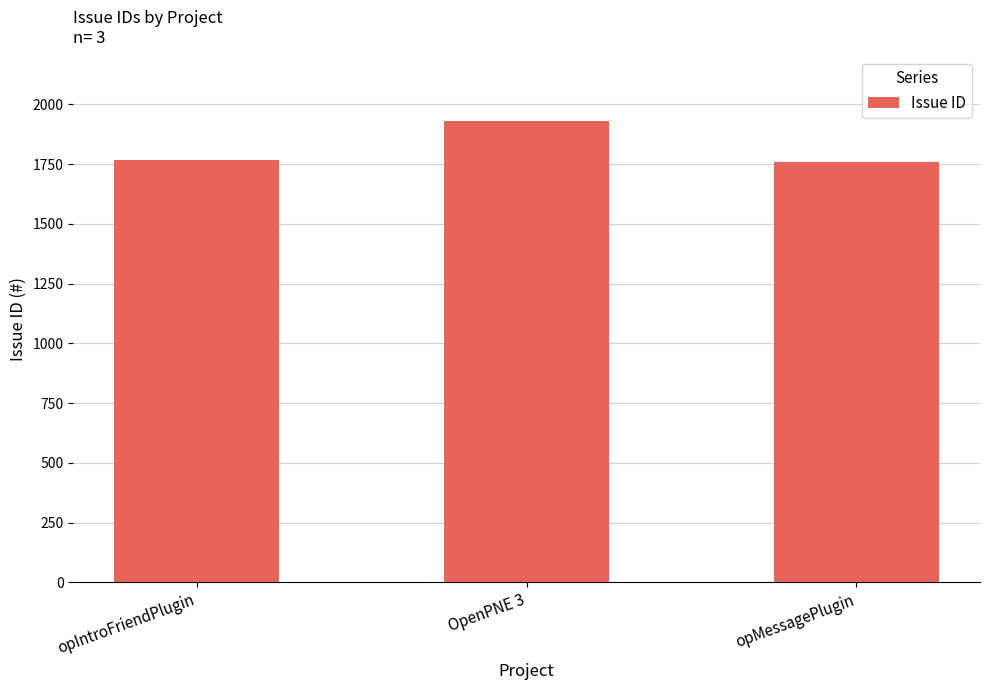

True or false: the data shows 1930 at OpenPNE 3.

True